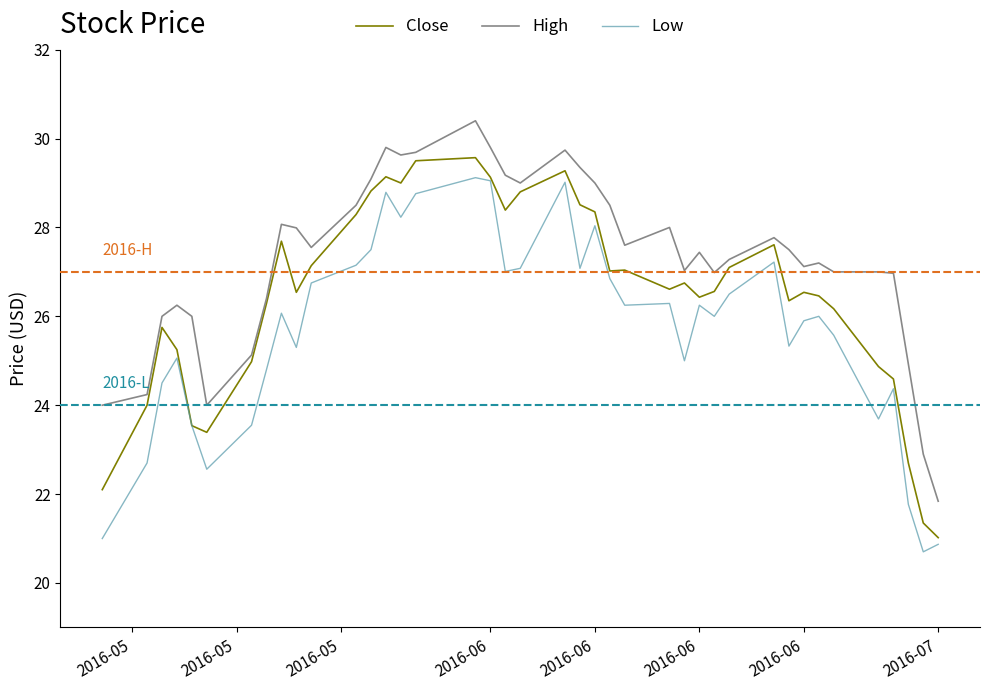

Does the chart have visible grid lines?

No